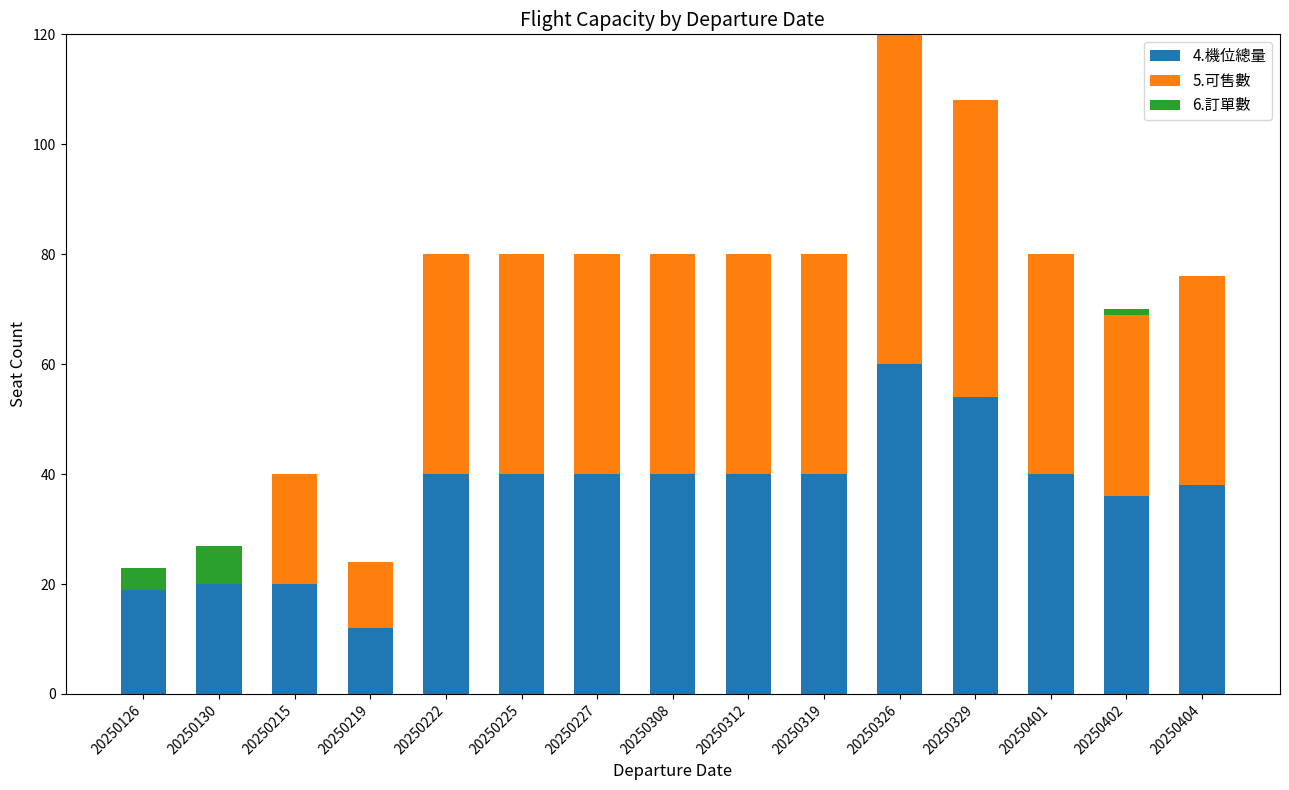

The value of 4.機位總量 at 20250130 is 6. True or false?

False